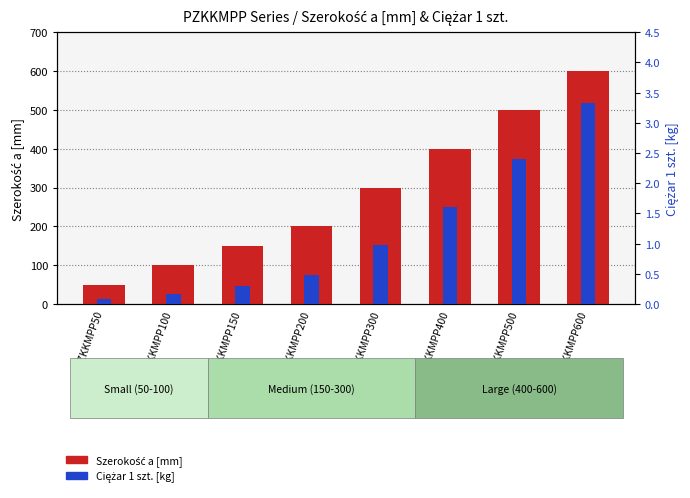

Where does the Szerokość a [mm] series first go above 300?

PZKKMPP400